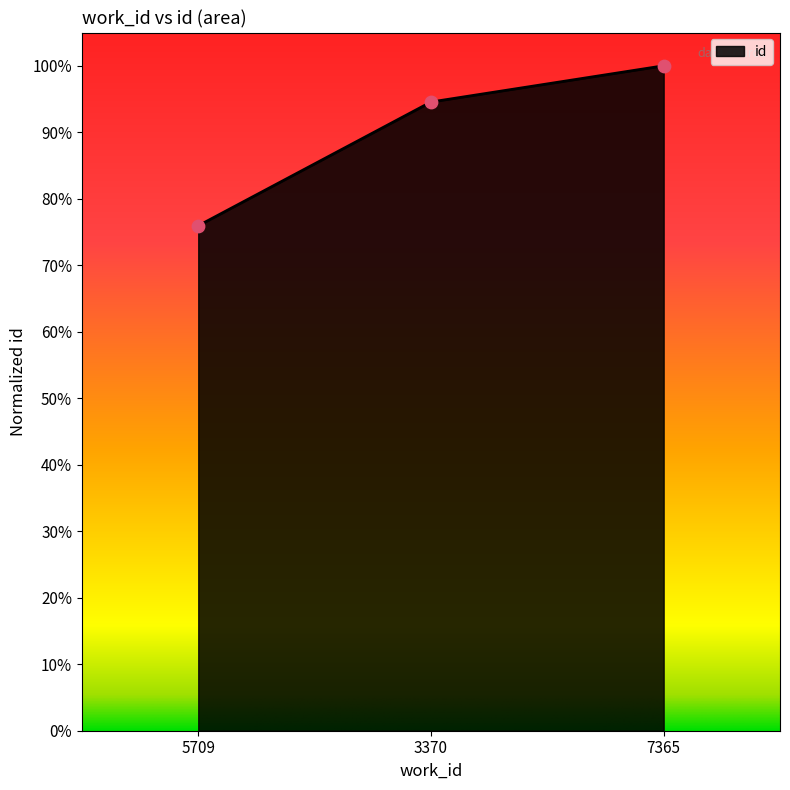

Between 5709 and 3370, which is larger?

3370